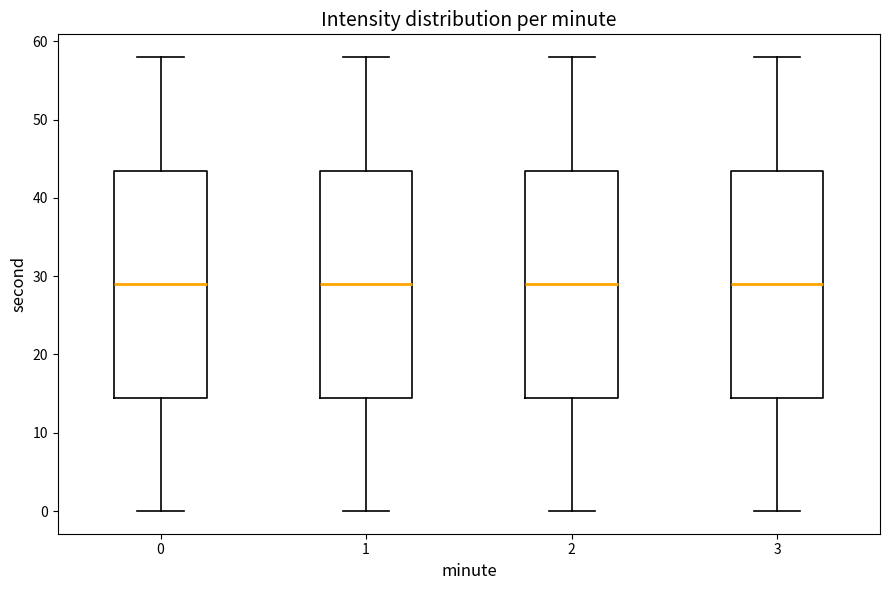

Reading left to right, transcribe this box plot: for each box, give where its median line is, the range the box spans, and where its two whiskers end, as read against the y-axis. The values are not printed on the chart, so give them approximately, as read against the axis.

0: median 29, box 15 to 44, whiskers 0 to 58
1: median 29, box 15 to 44, whiskers 0 to 58
2: median 29, box 15 to 44, whiskers 0 to 58
3: median 29, box 15 to 44, whiskers 0 to 58